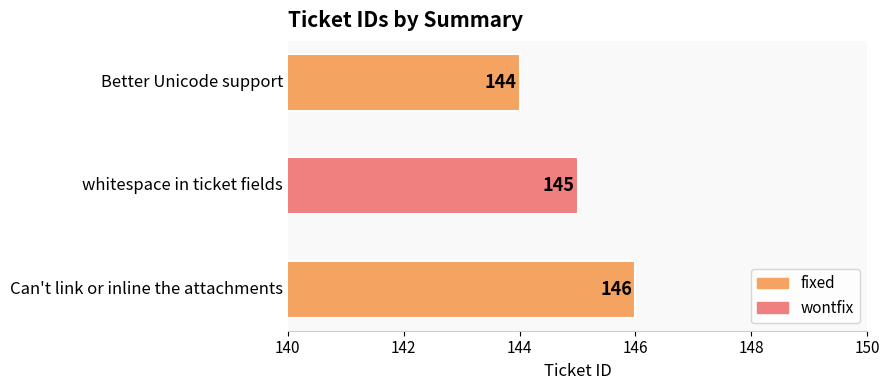

What is the sum of all values?

435